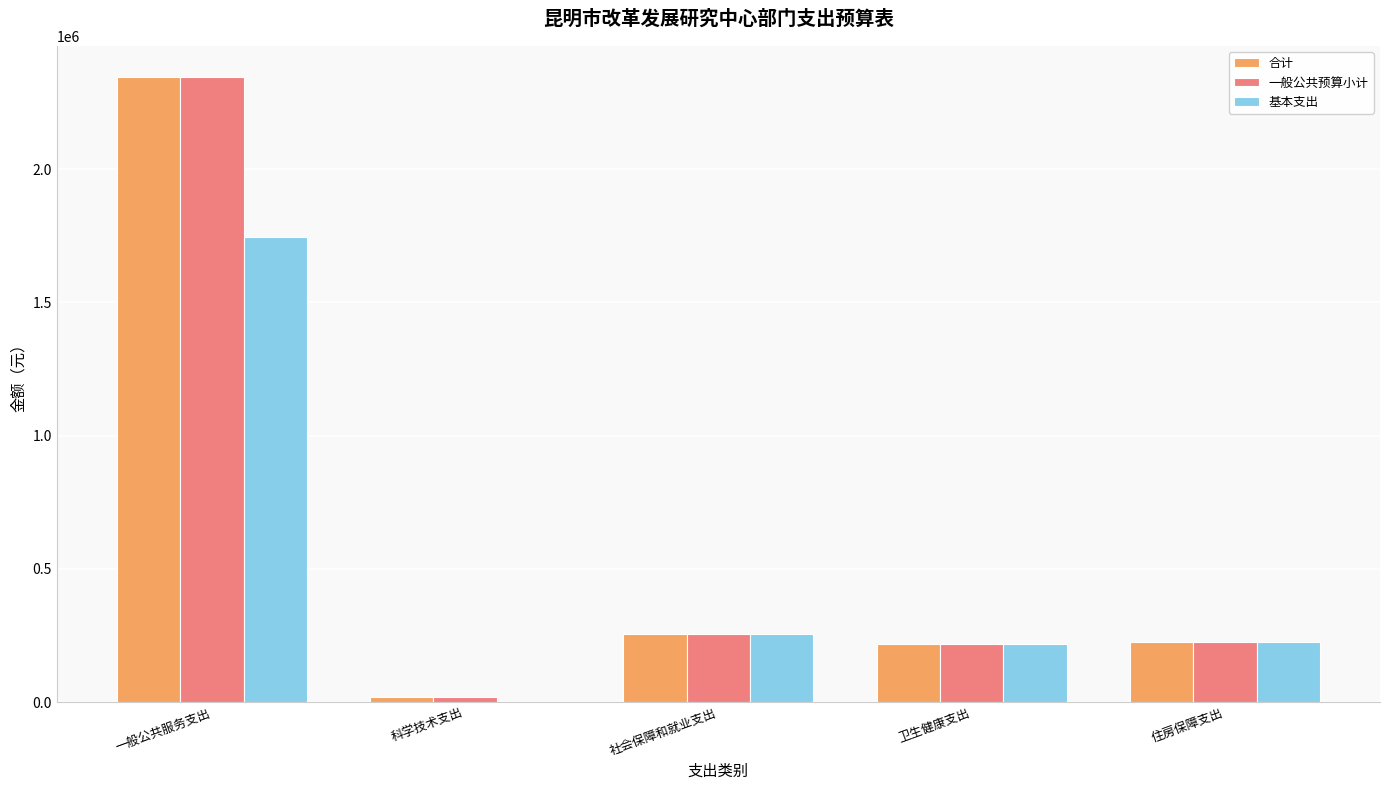

Is the value of 一般公共预算小计 at 社会保障和就业支出 greater than the value of 基本支出 at 卫生健康支出?

Yes